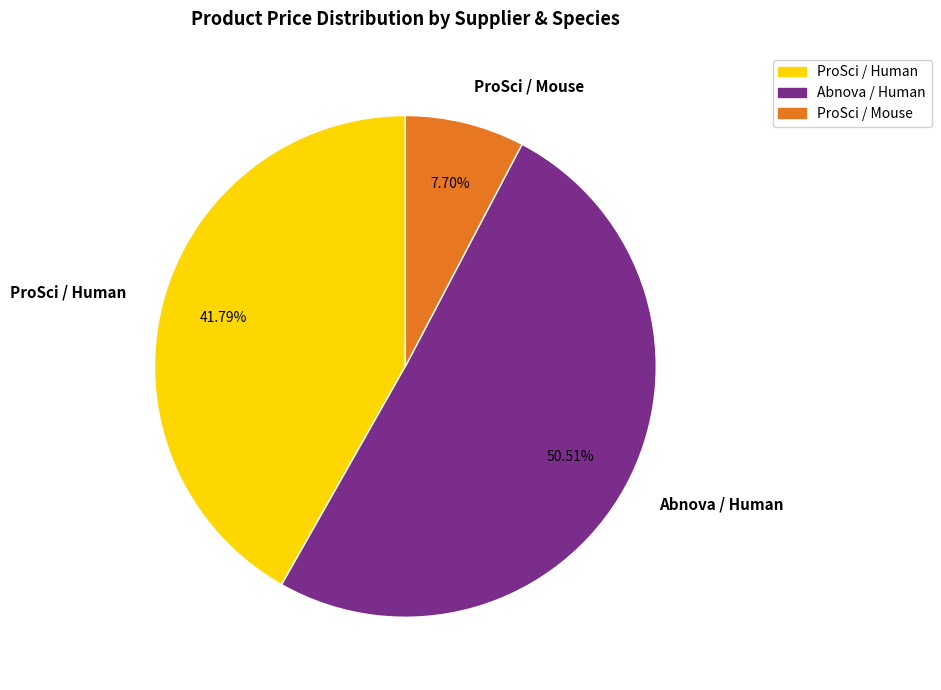

Rank the categories by value from highest to lowest.

Abnova / Human, ProSci / Human, ProSci / Mouse